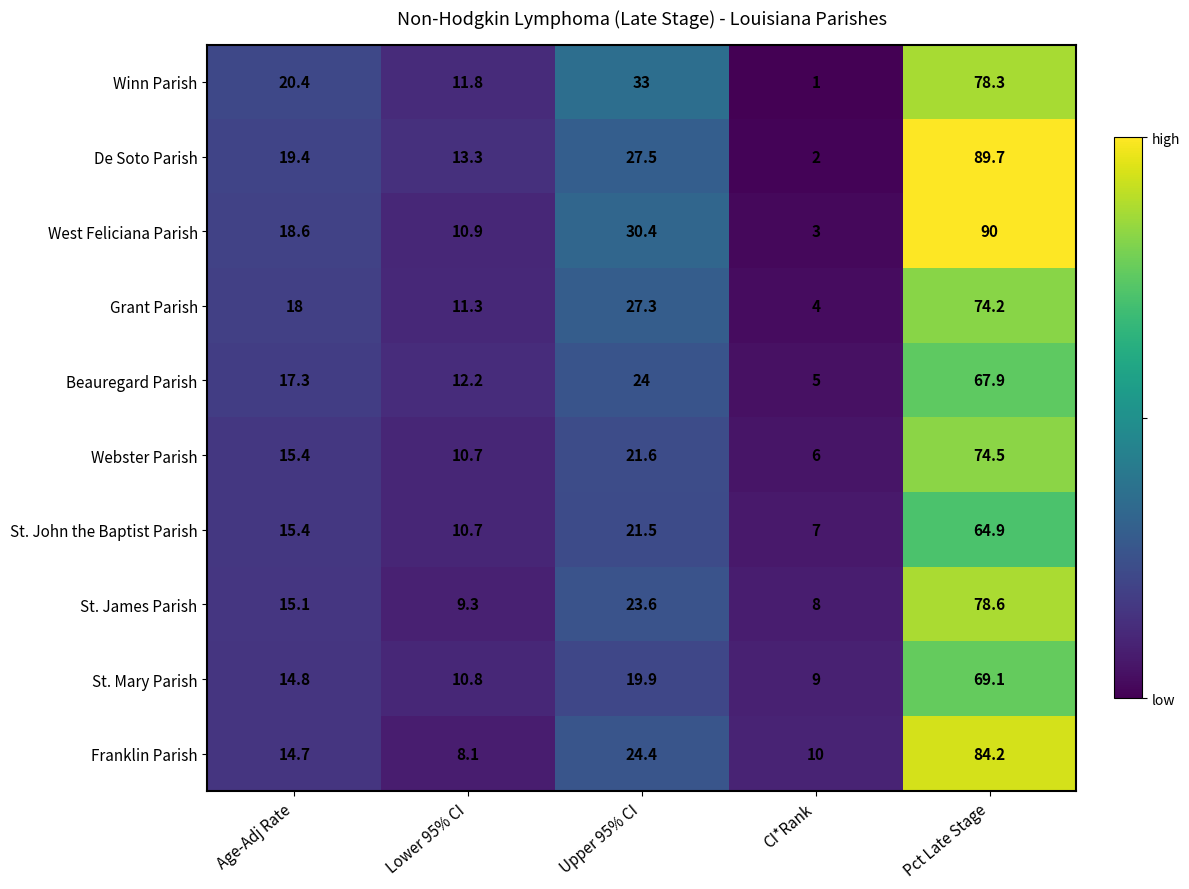

List the labels in order of Beauregard Parish value, largest first.

Pct Late Stage, Upper 95% CI, Age-Adj Rate, Lower 95% CI, CI*Rank